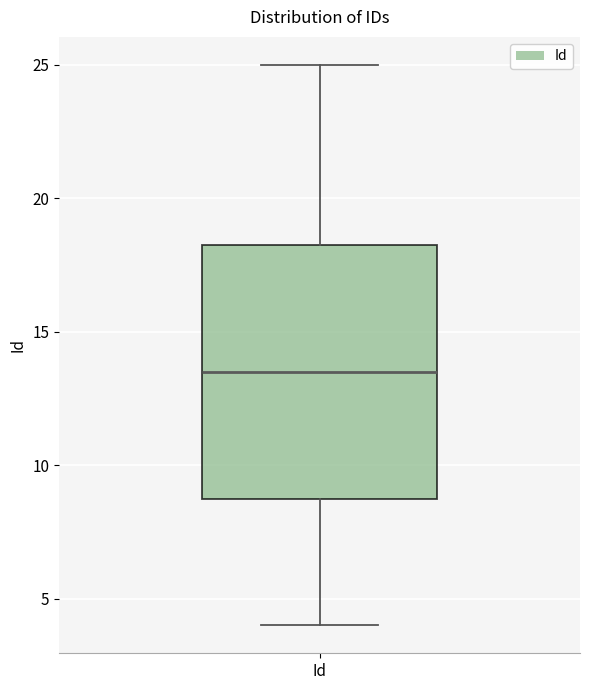

Read this box plot against the y-axis: the position of the median line, the range covered by the box, and the ends of both whiskers. The values are not printed on the chart, so give them approximately, as read against the axis.

median 13.5, box 9.0 to 18.5, whiskers 4.0 to 25.0